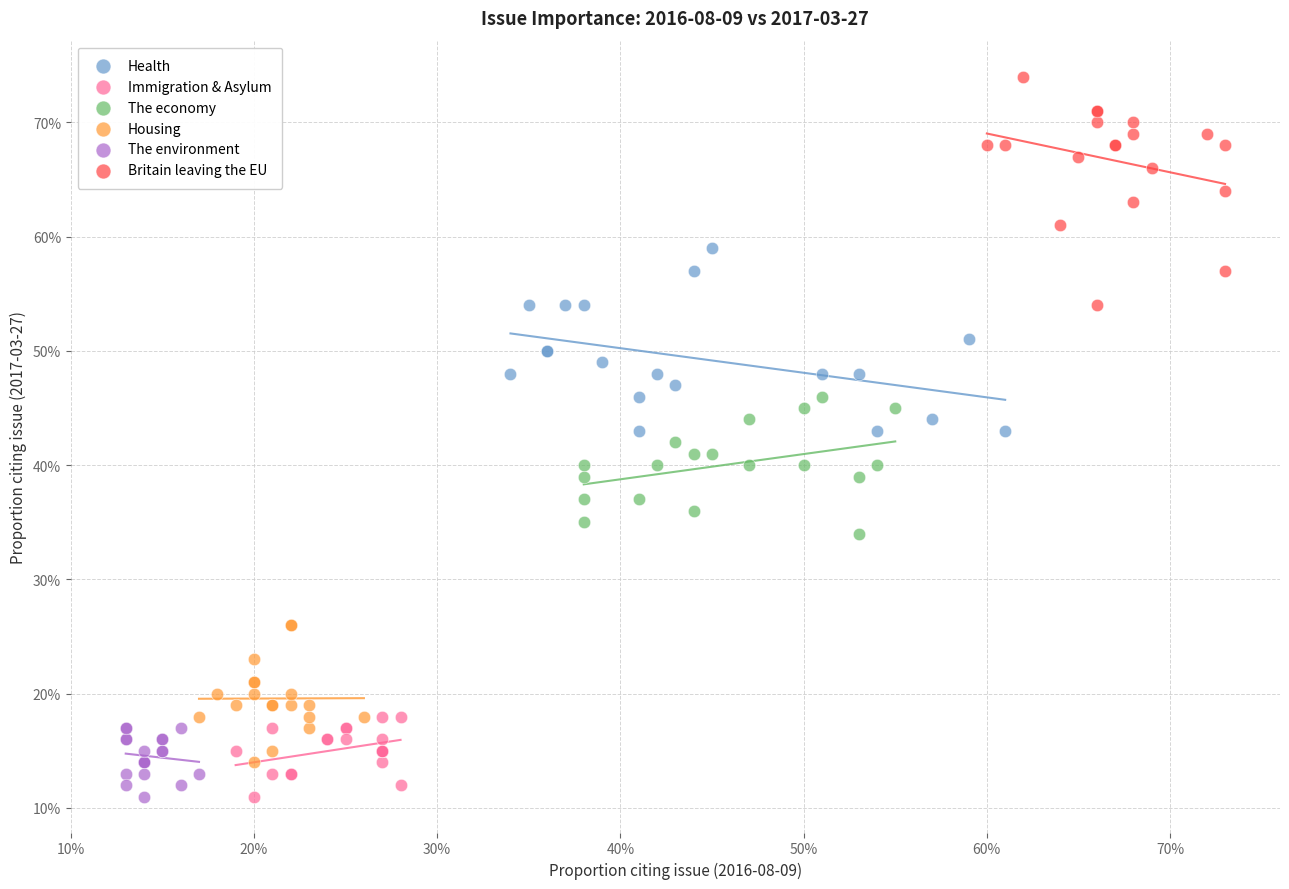

What are all the series names shown in the legend?

Health, Immigration & Asylum, The economy, Housing, The environment, Britain leaving the EU